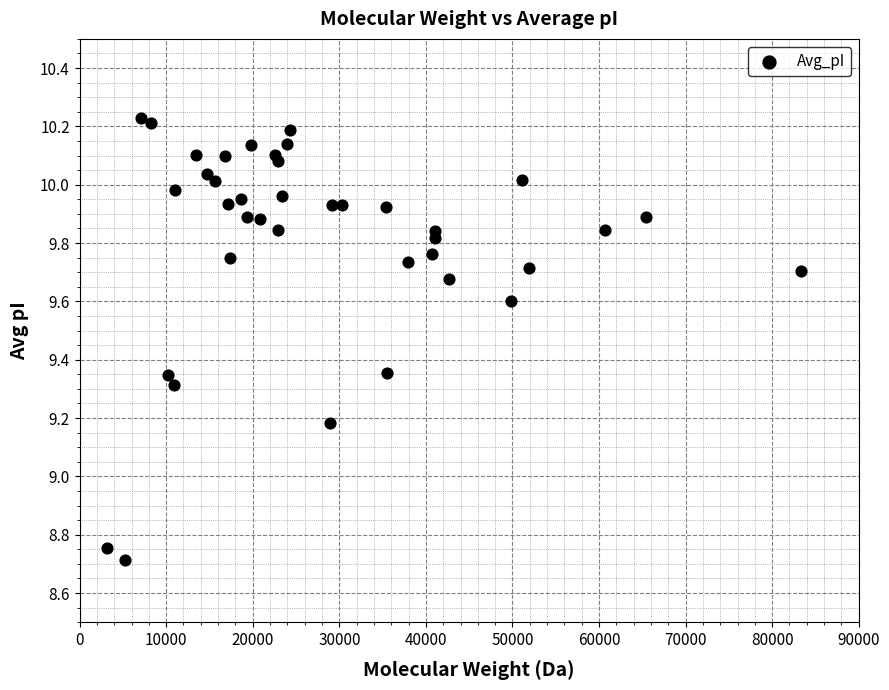

What Y value in the scatter plot is closest to 9?

9.2